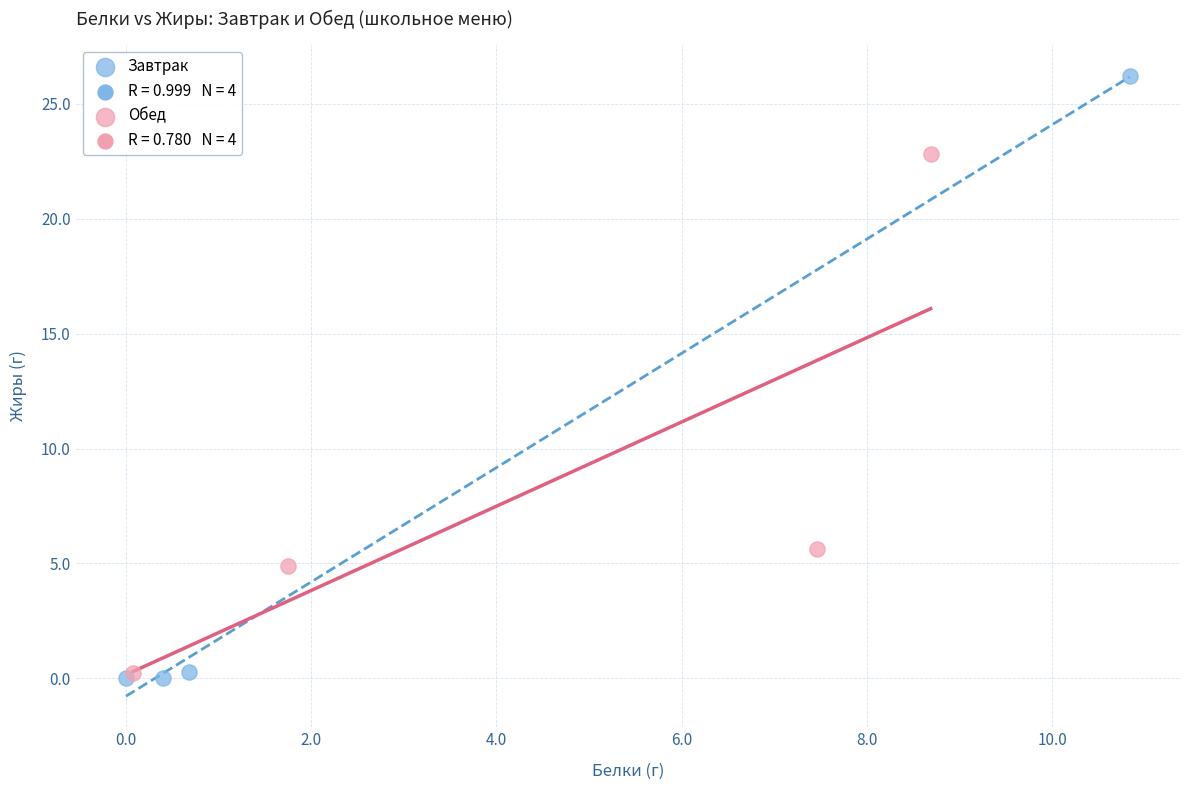

Which series contains the highest Y value?

Завтрак